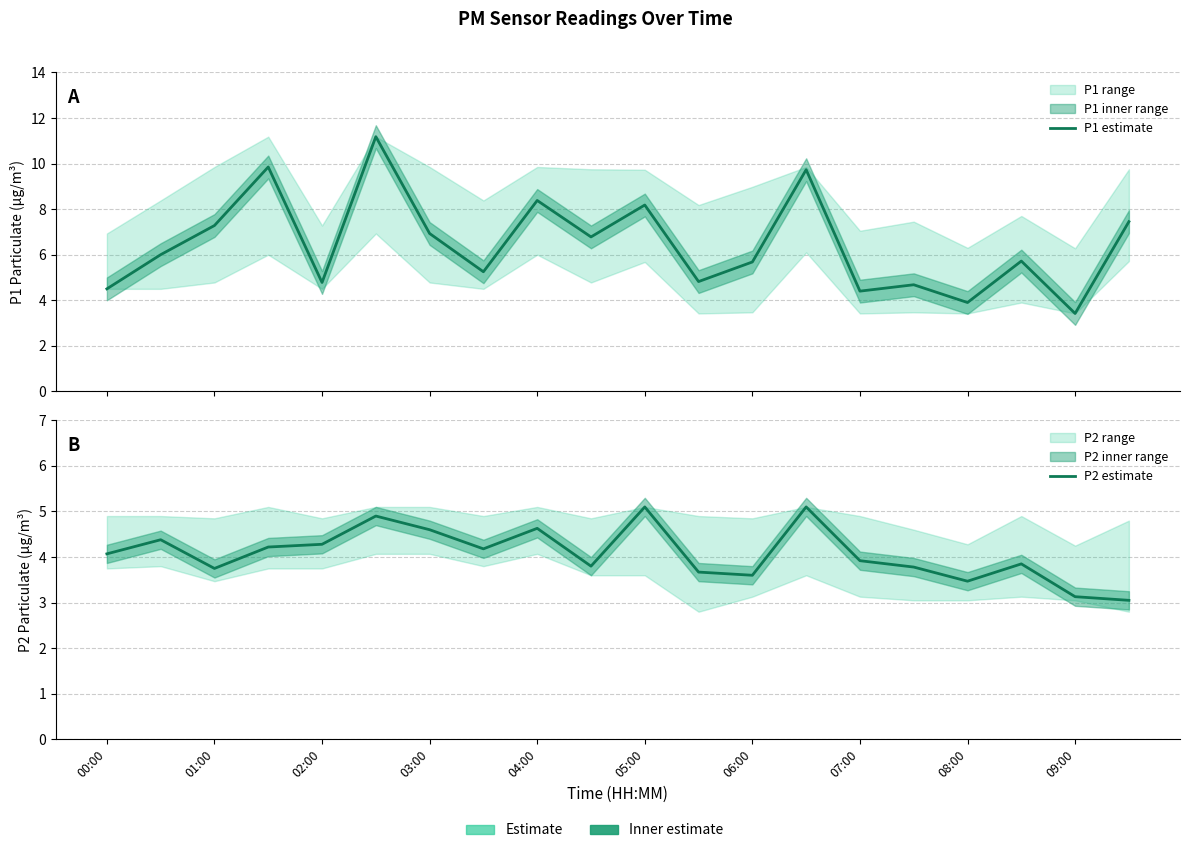

How many series are shown in this chart?

2